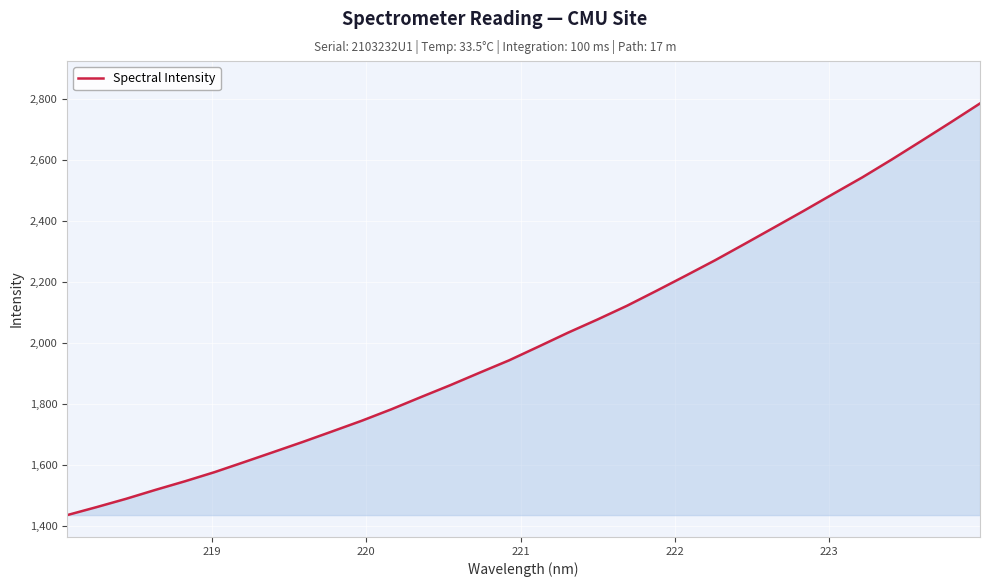

What is the greatest value displayed?

2784.5